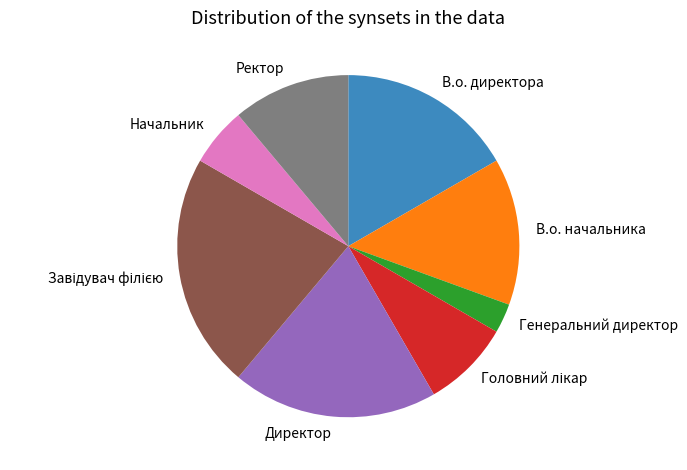

How many slices are in this pie chart?

8